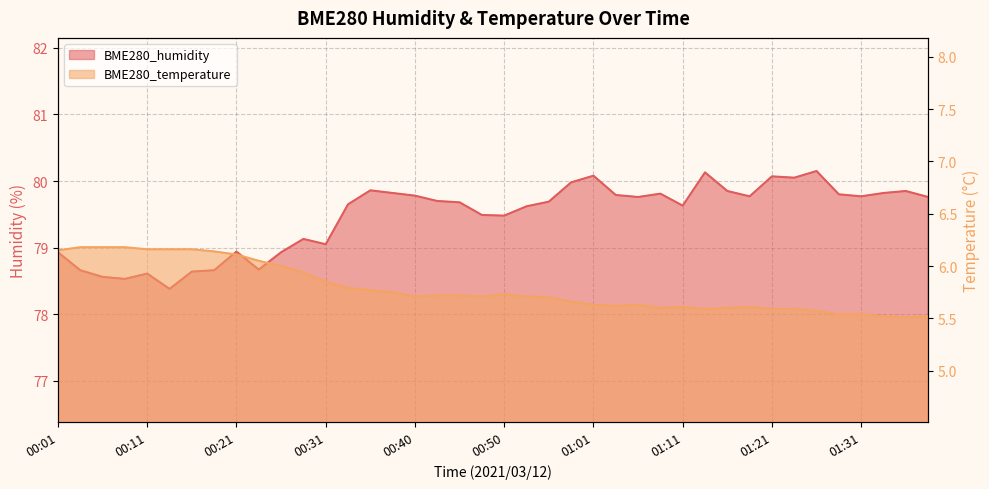

What is the label of the 21st point from the left?

00:50